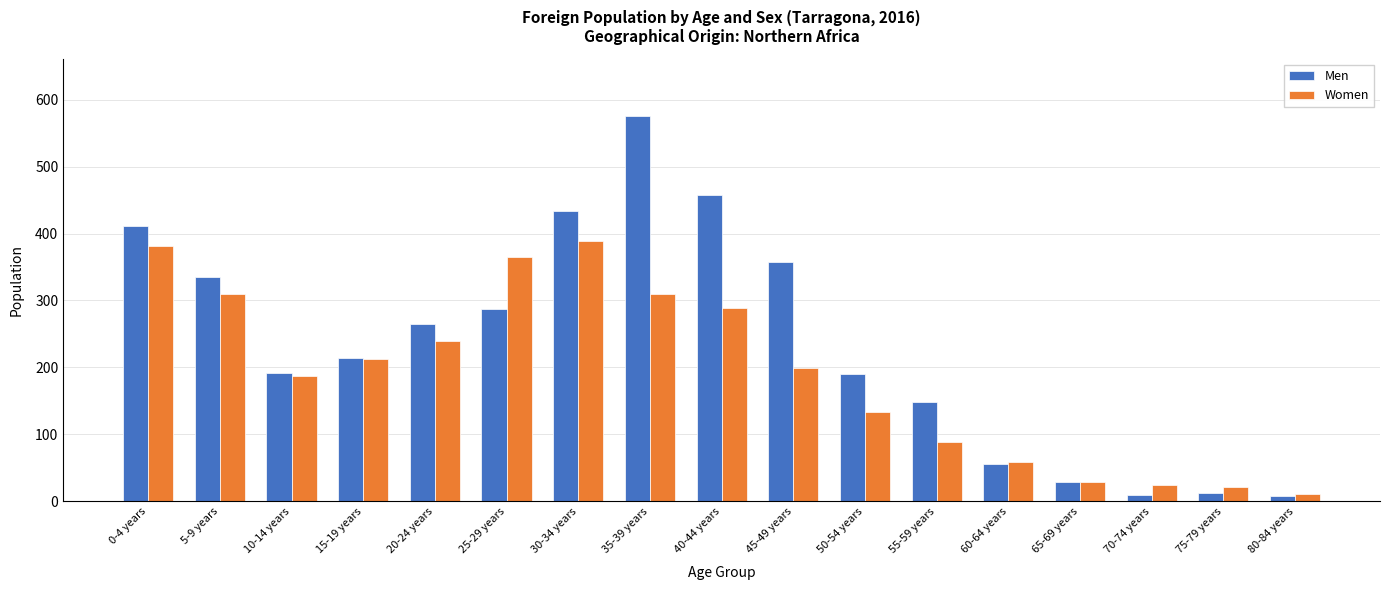

At how many categories does at least one series exceed 498?

1